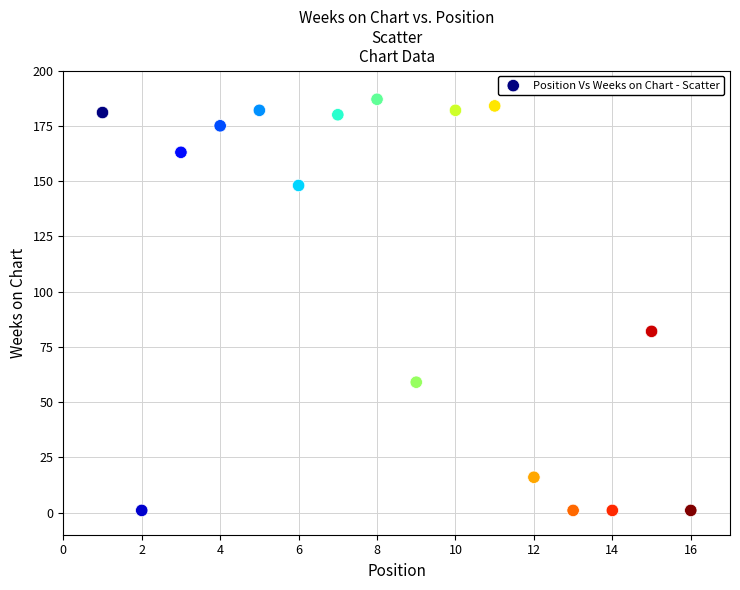

What is the range of Y values (max minus min)?

186